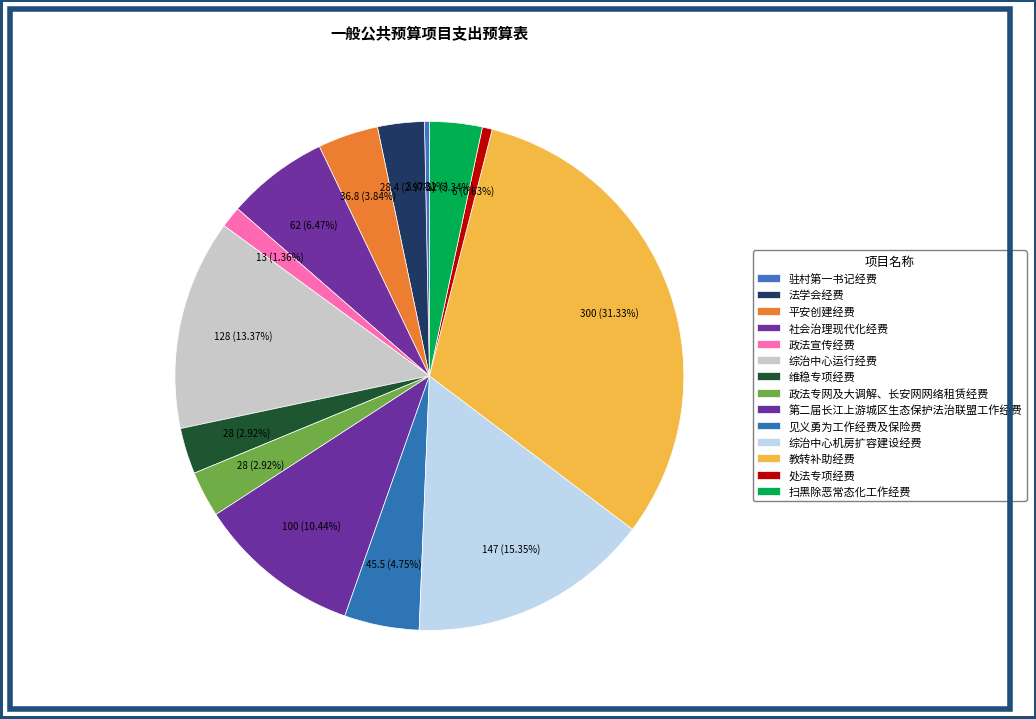

Is it true that 处法专项经费 is 8% of the pie?

False